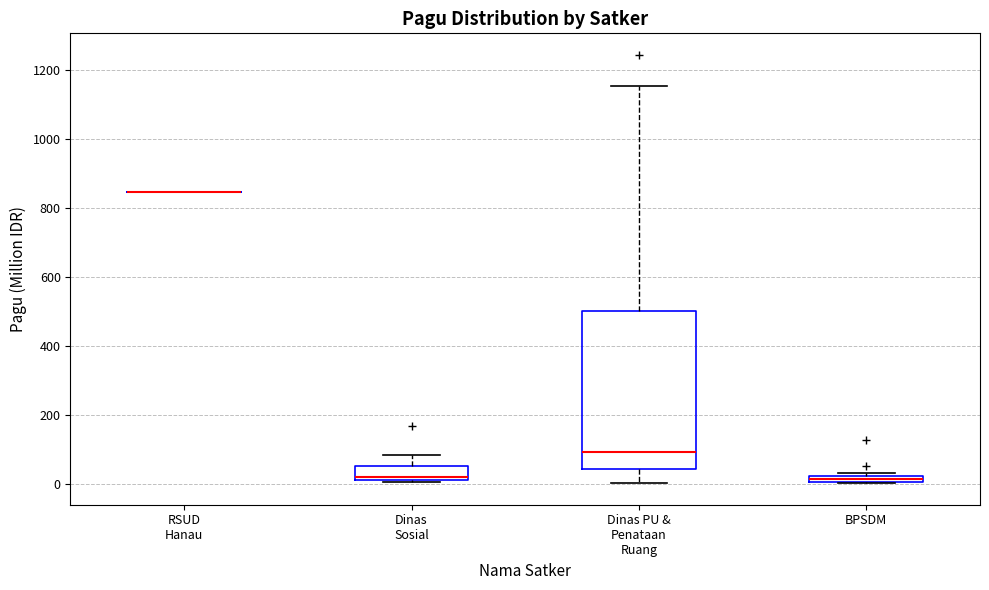

Which box is the tallest, from its lower edge to its upper edge?

Dinas PU & Penataan Ruang